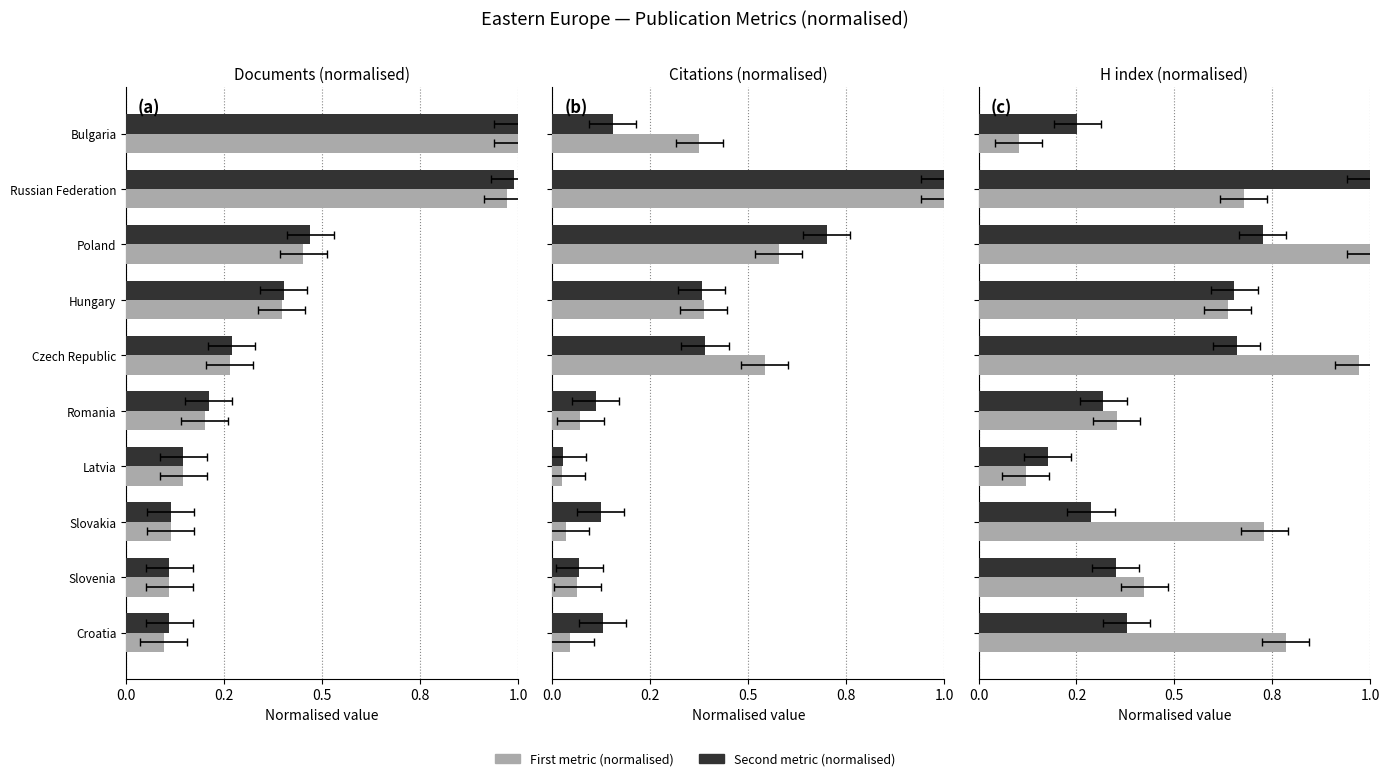

How many bars are there in total?

60